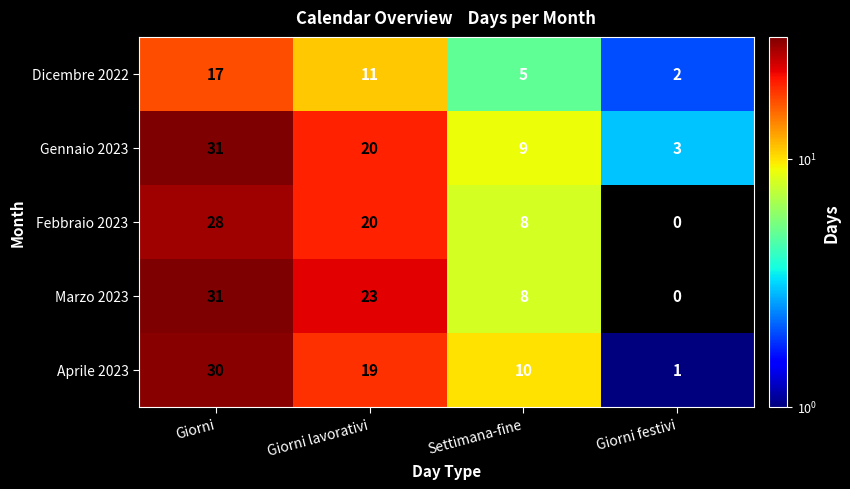

Which series has the largest total across all categories?

Gennaio 2023